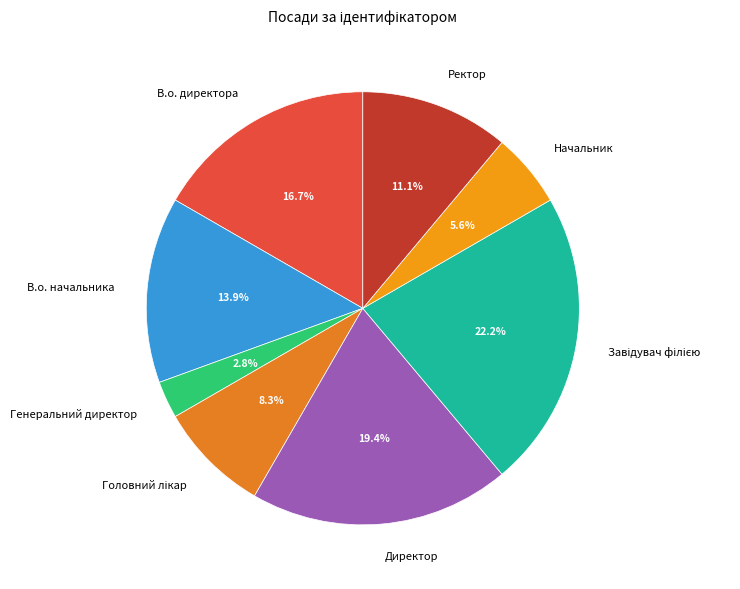

How many segments does this pie chart have?

8